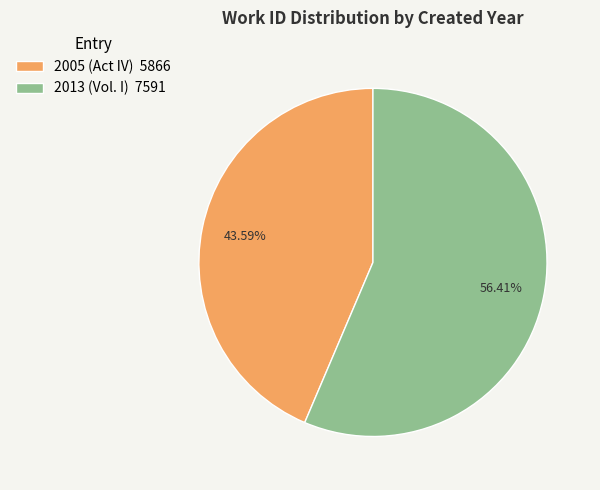

To the nearest percent, what portion does 2005 (Act IV) represent?

44%